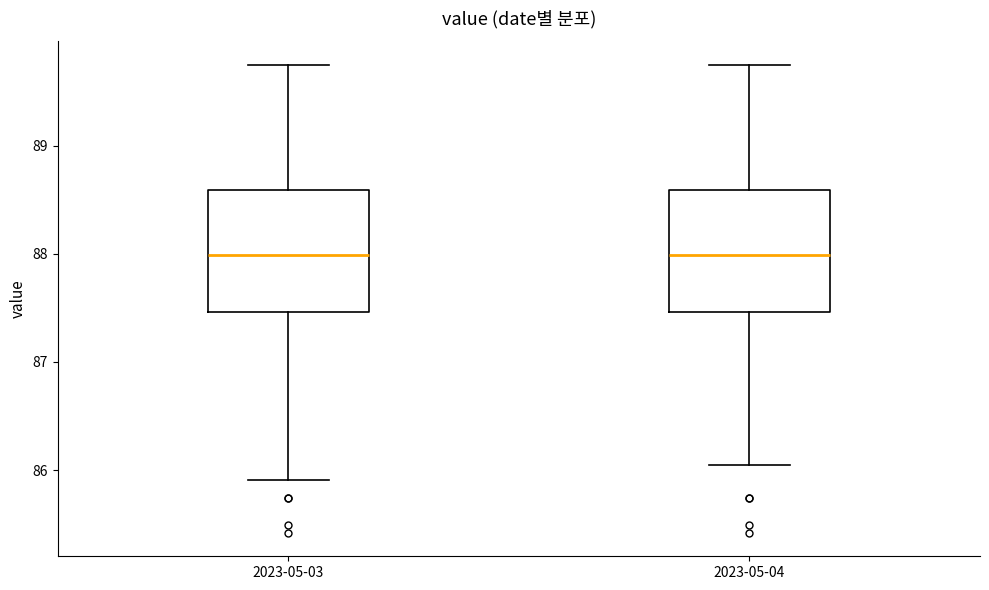

Where does the lower whisker of the box for 2023-05-04 end on the y-axis? The values are not printed on the chart, so give them approximately, as read against the axis.

86.1